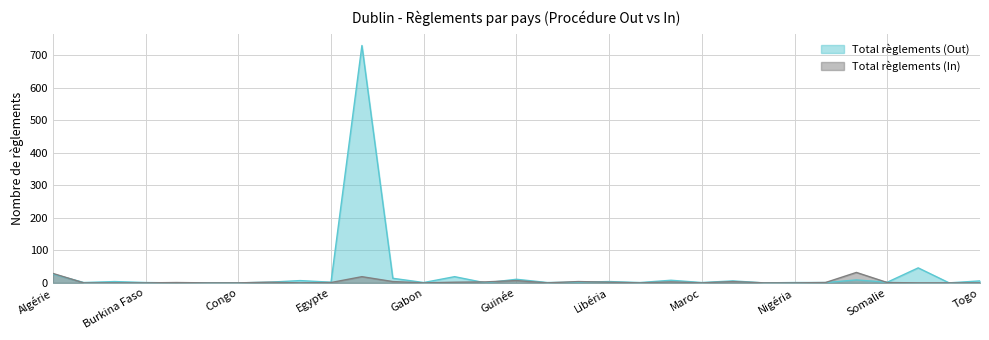

How many lines are shown in the chart?

2